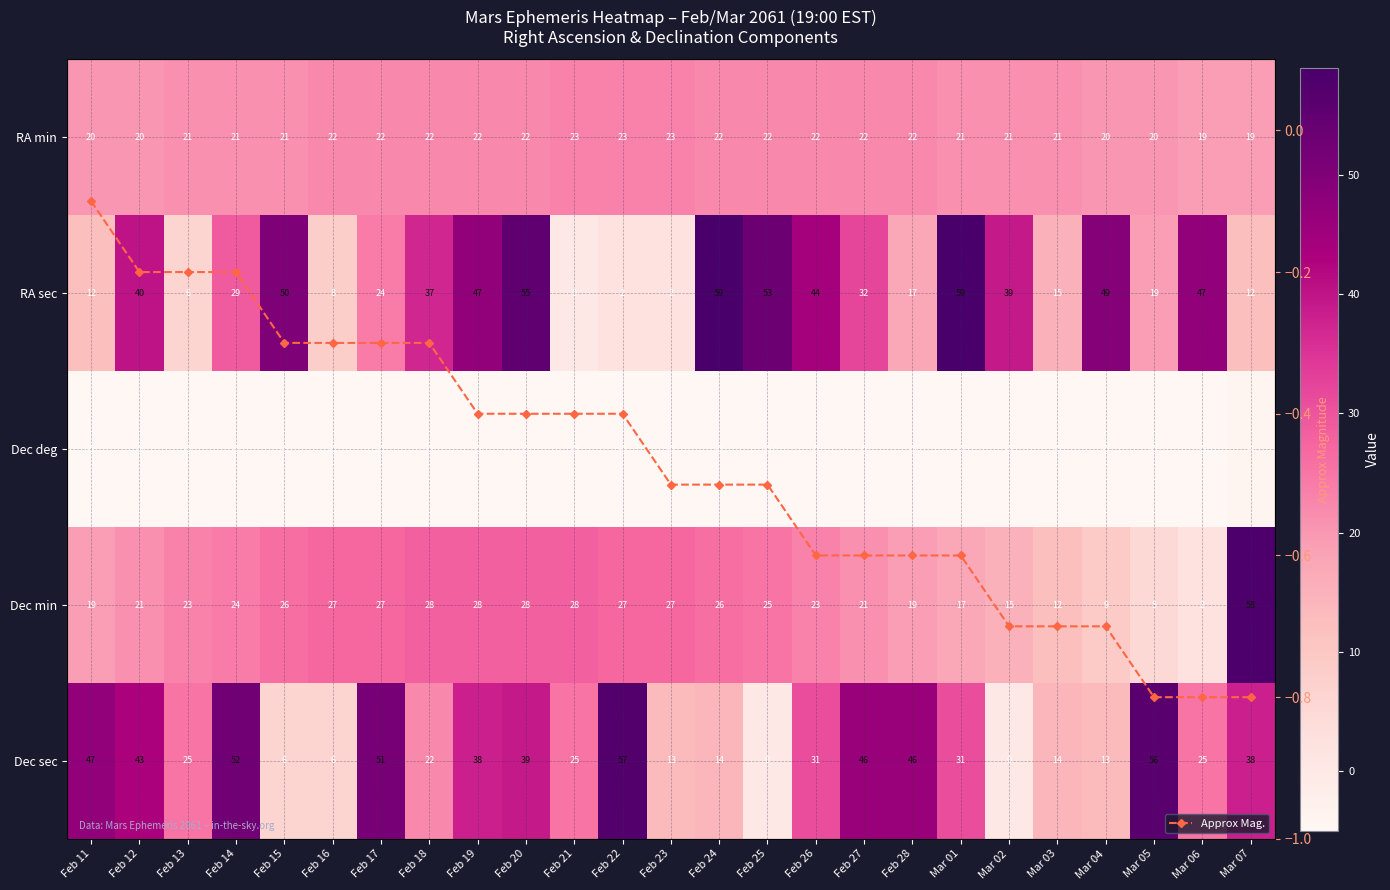

Which category has the lowest value across all series?

Feb 11